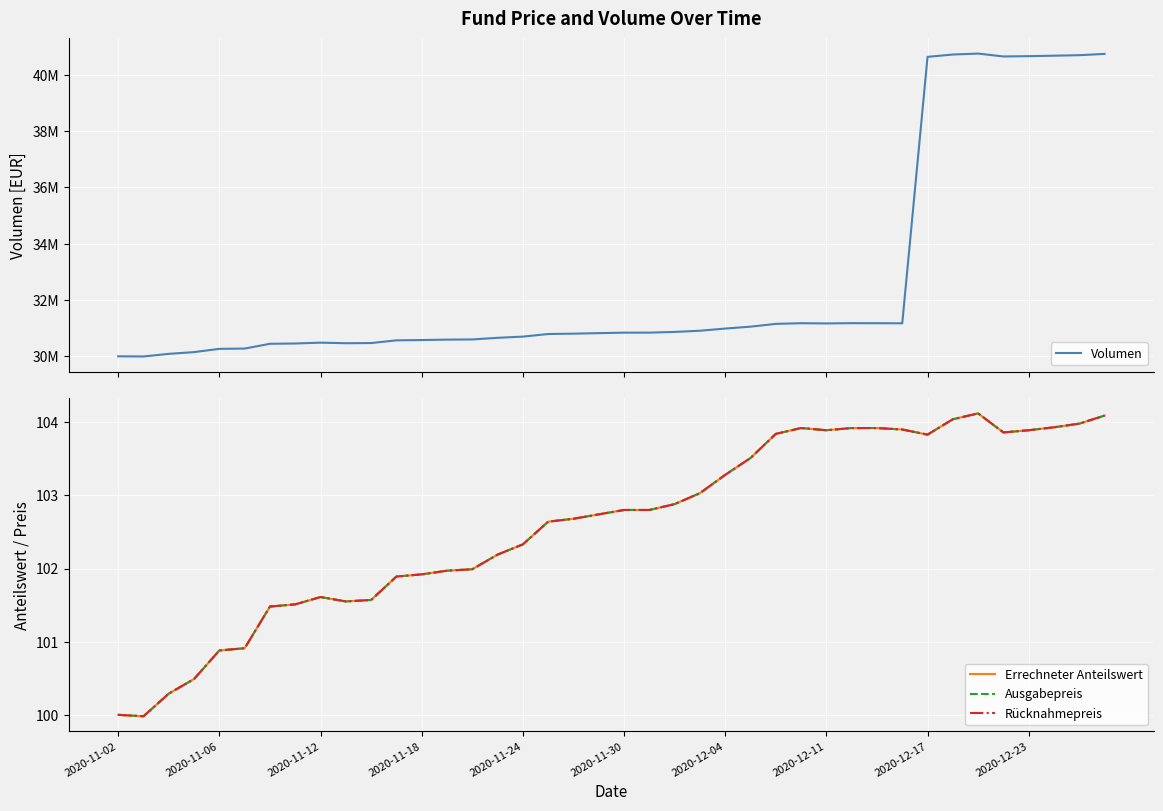

How many interior local peaks does the Ausgabepreis series have?

3